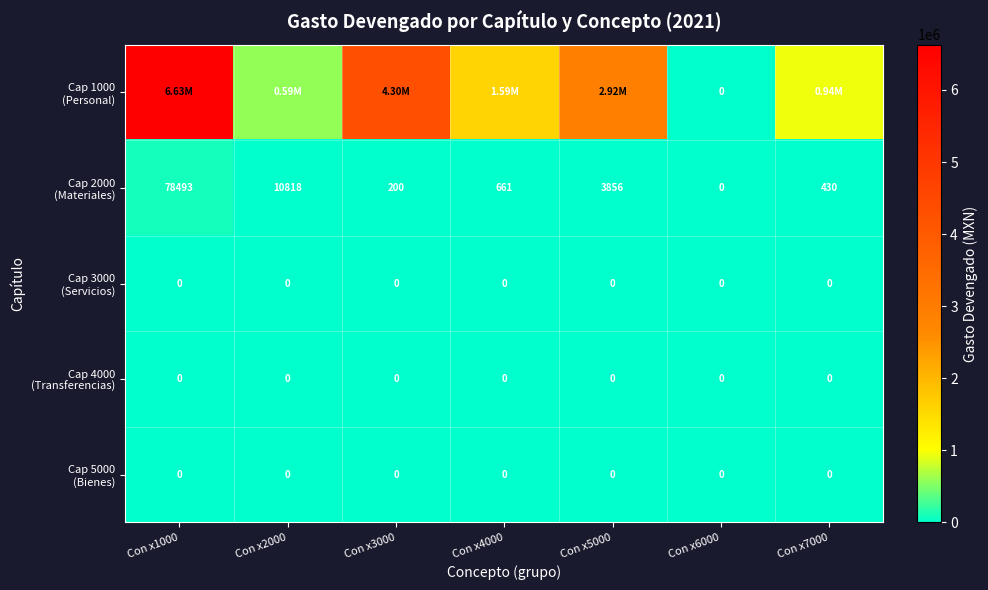

At which category is the sum across all series the highest?

Con x1000